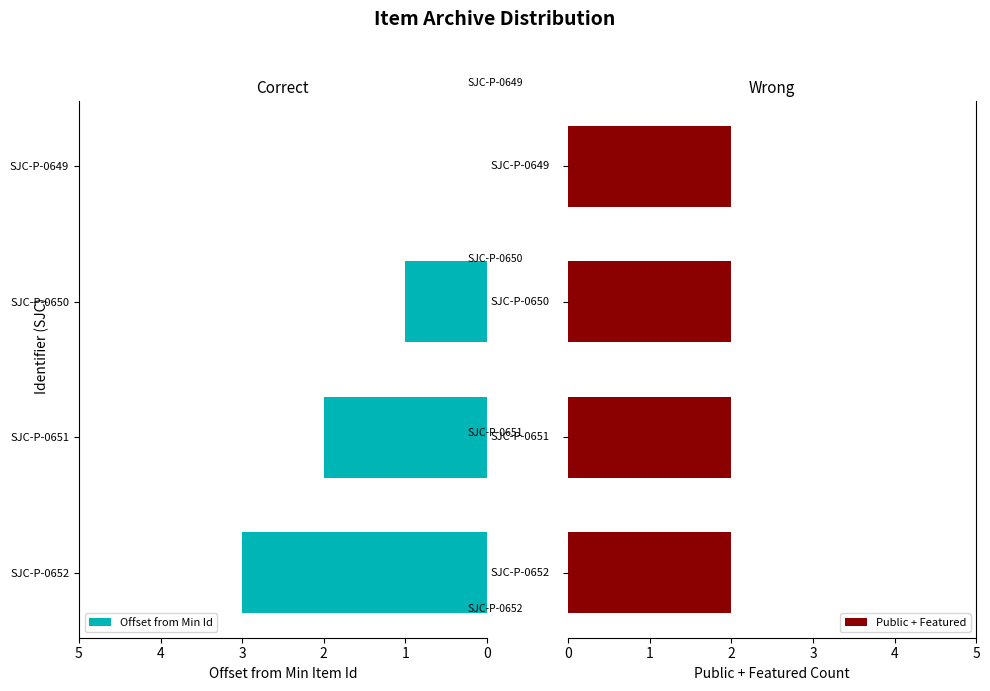

Which series has the largest range (max minus min)?

Offset from Min Id